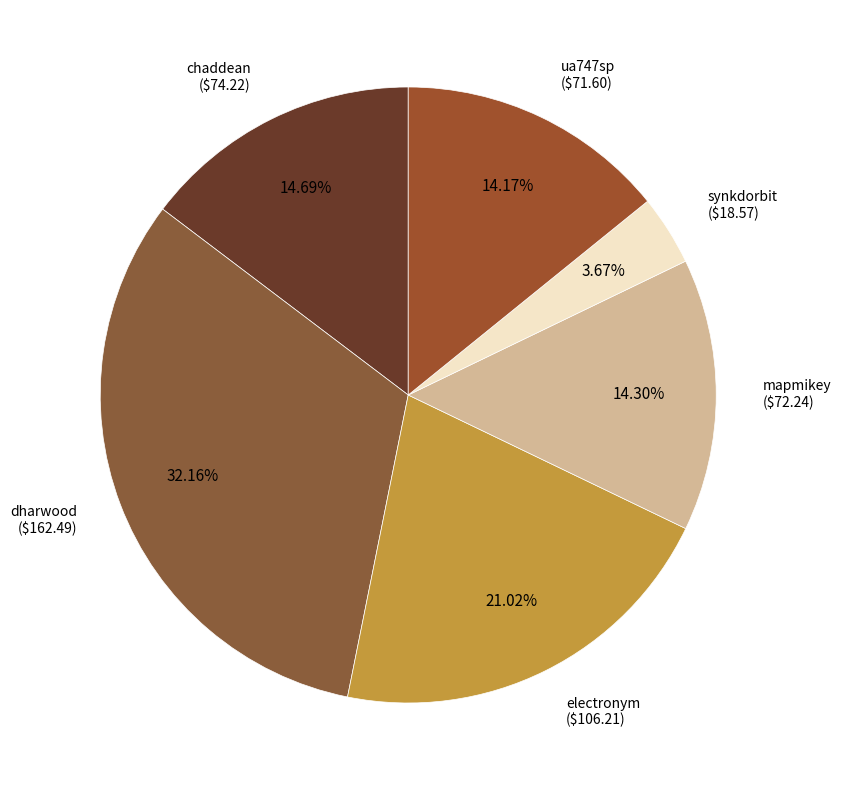

How many slices are in this pie chart?

6